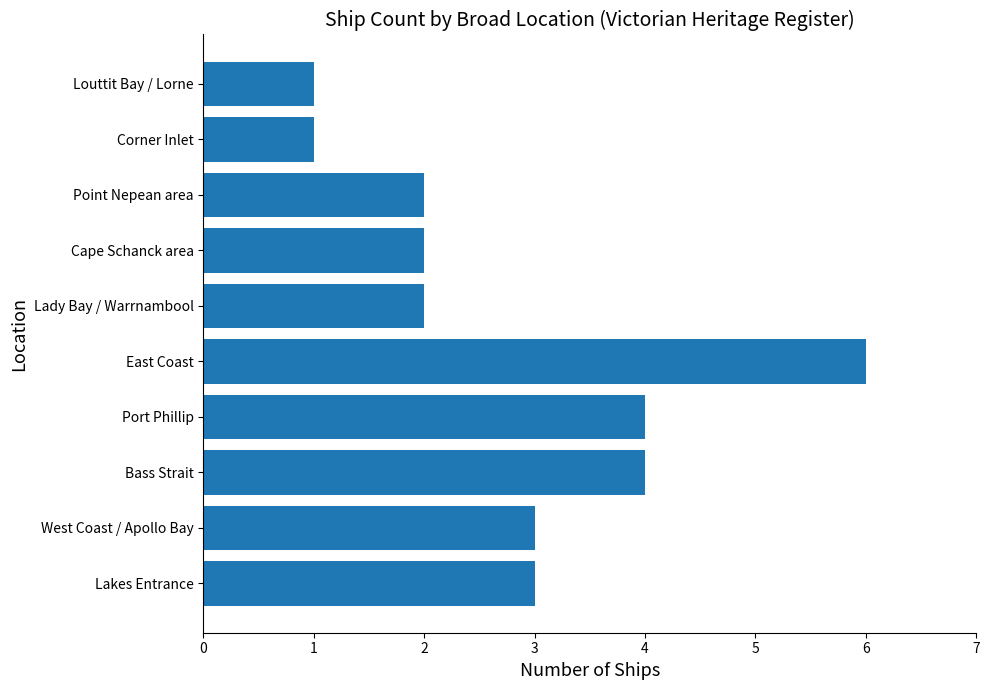

What is the average value?

3